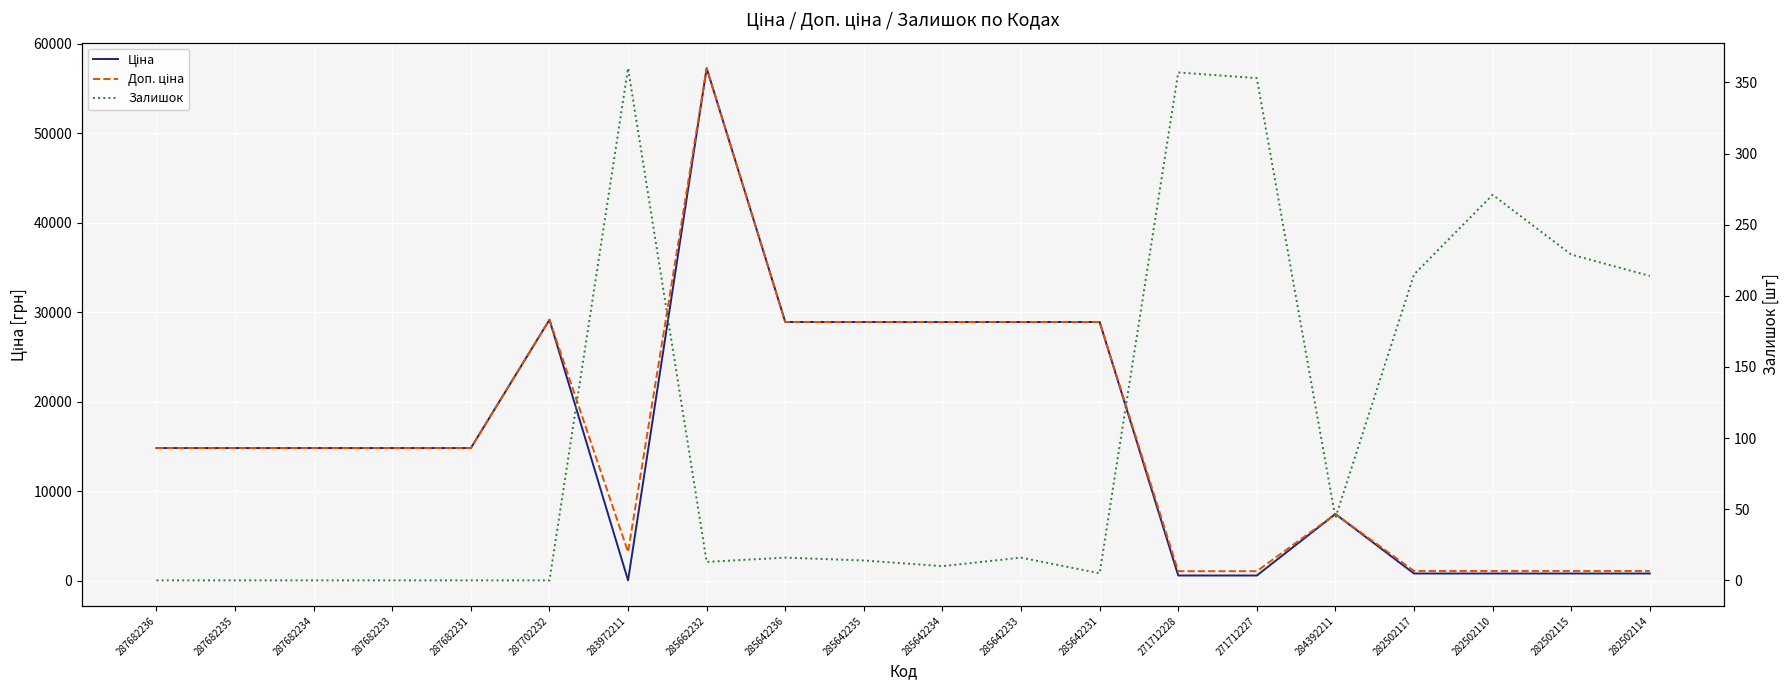

At which label does Доп. ціна reach its peak?

285662232